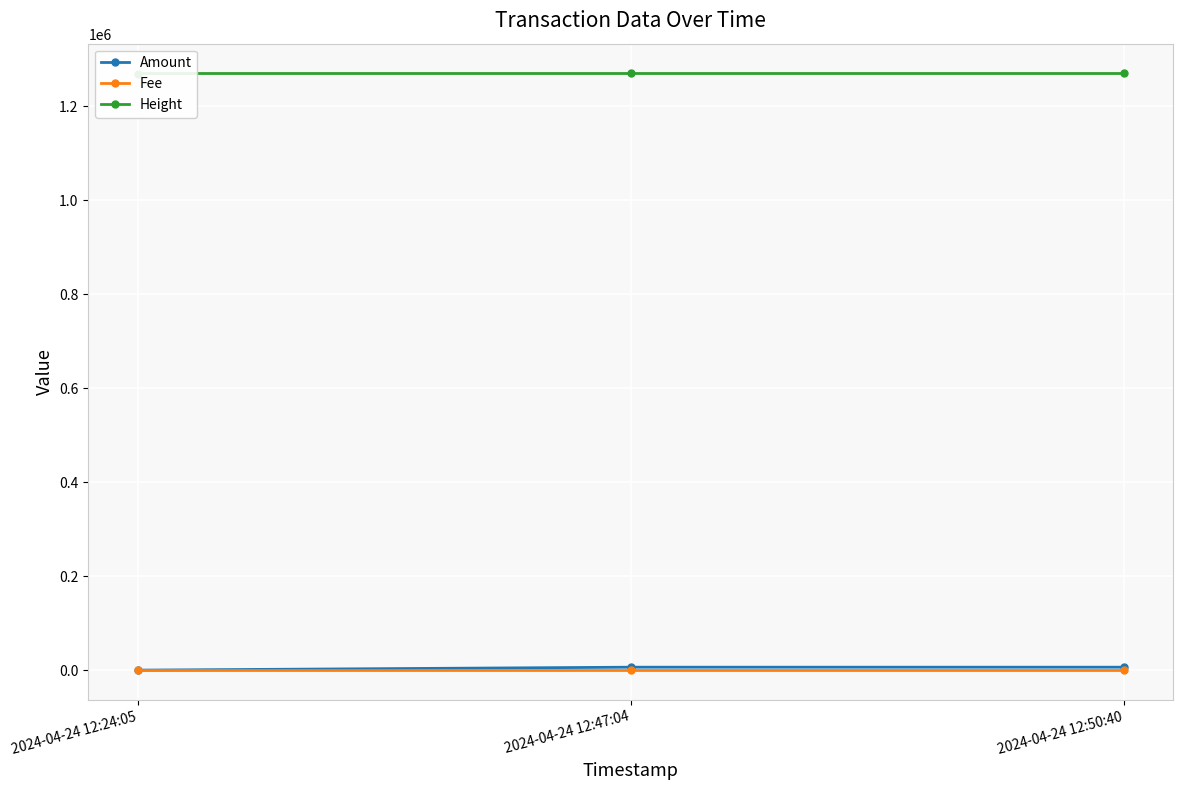

Where is Height nearest to the value 1269778?

2024-04-24 12:24:05